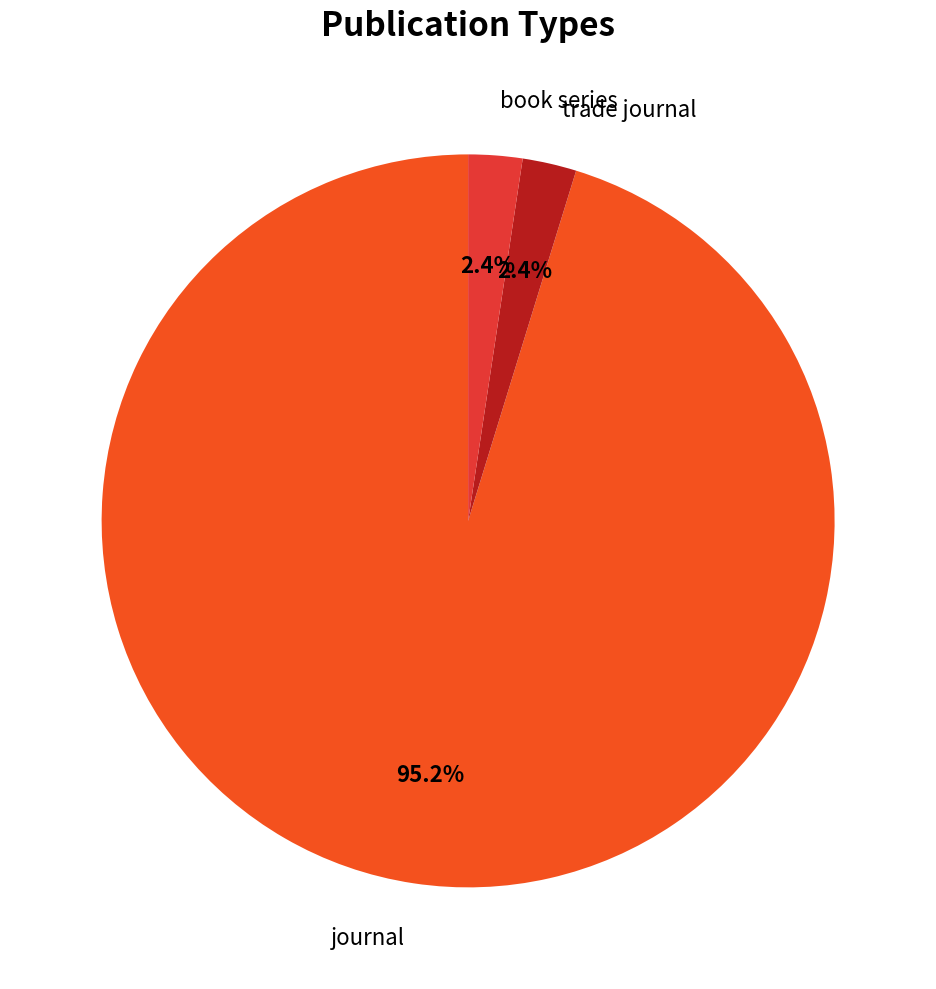

True or false: trade journal accounts for 13% of the total.

False